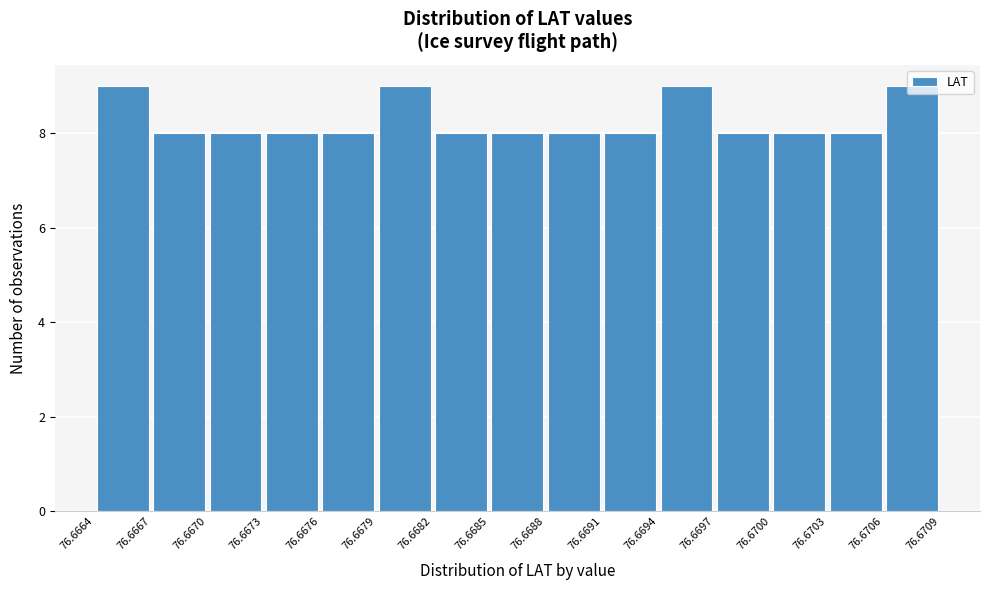

Reading left to right, list every bar in this chart as the range it spans on the x-axis followed by its height. The values are not printed on the chart, so give them approximately, as read against the axis.

76.6664 to 76.6667: 9
76.6667 to 76.6670: 8
76.6670 to 76.6673: 8
76.6673 to 76.6676: 8
76.6676 to 76.6679: 8
76.6679 to 76.6682: 9
76.6682 to 76.6685: 8
76.6685 to 76.6688: 8
76.6688 to 76.6691: 8
76.6691 to 76.6694: 8
76.6694 to 76.6697: 9
76.6697 to 76.6700: 8
76.6700 to 76.6703: 8
76.6703 to 76.6706: 8
76.6706 to 76.6709: 9